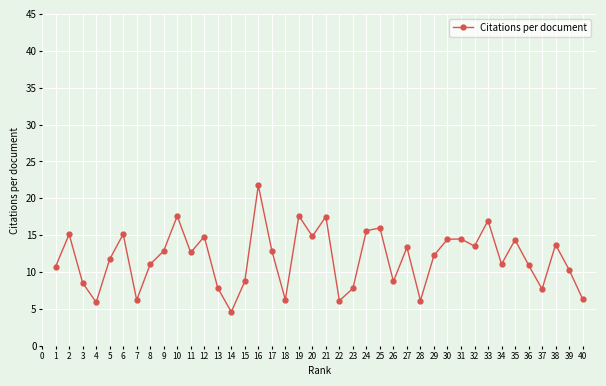

What is the change in value from 33 to 37?

-9.3